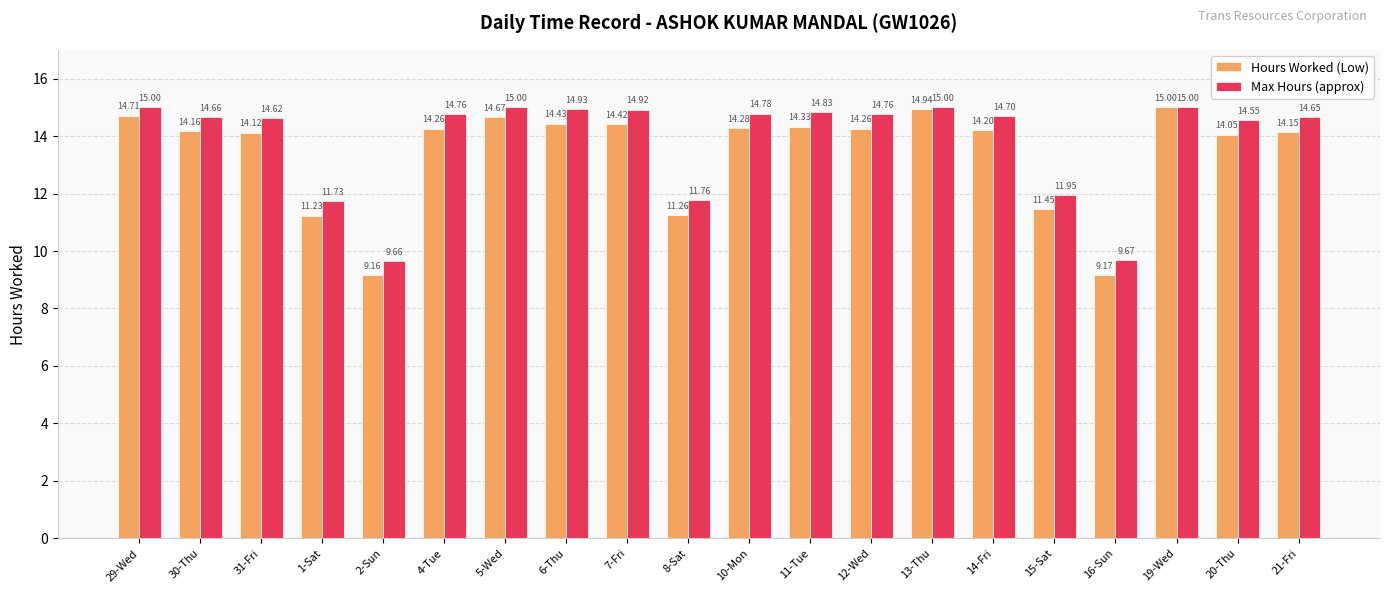

Which series changed the most between 13-Thu and 14-Fri?

Hours Worked (Low)